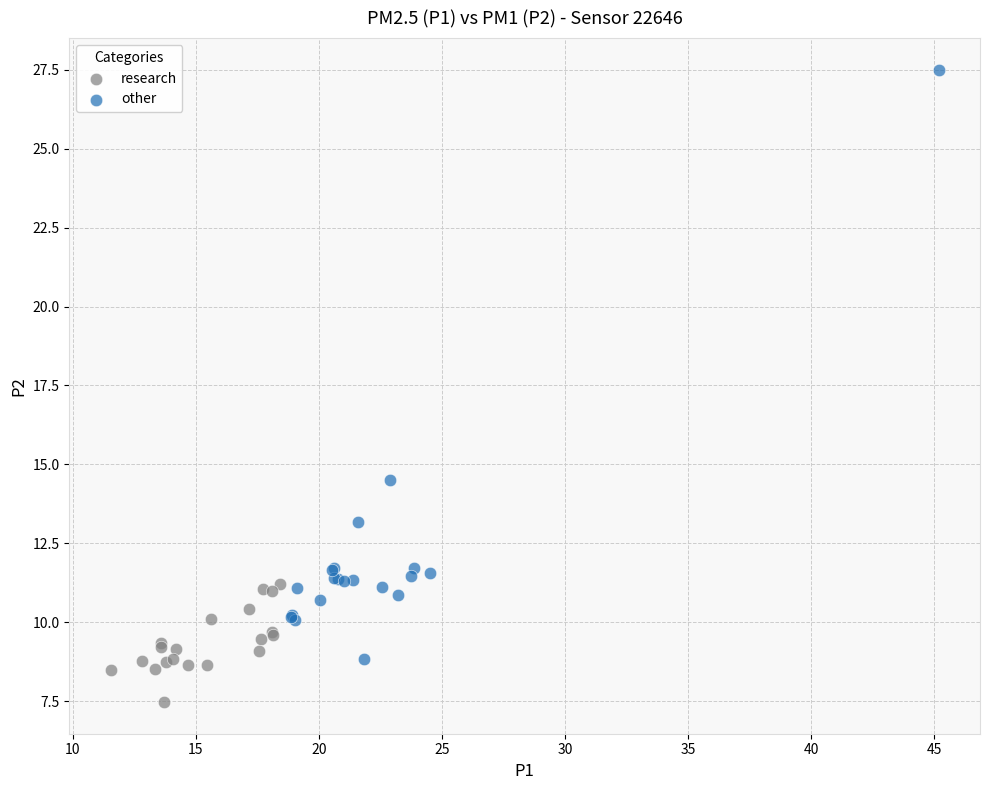

What are all the series names shown in the legend?

research, other